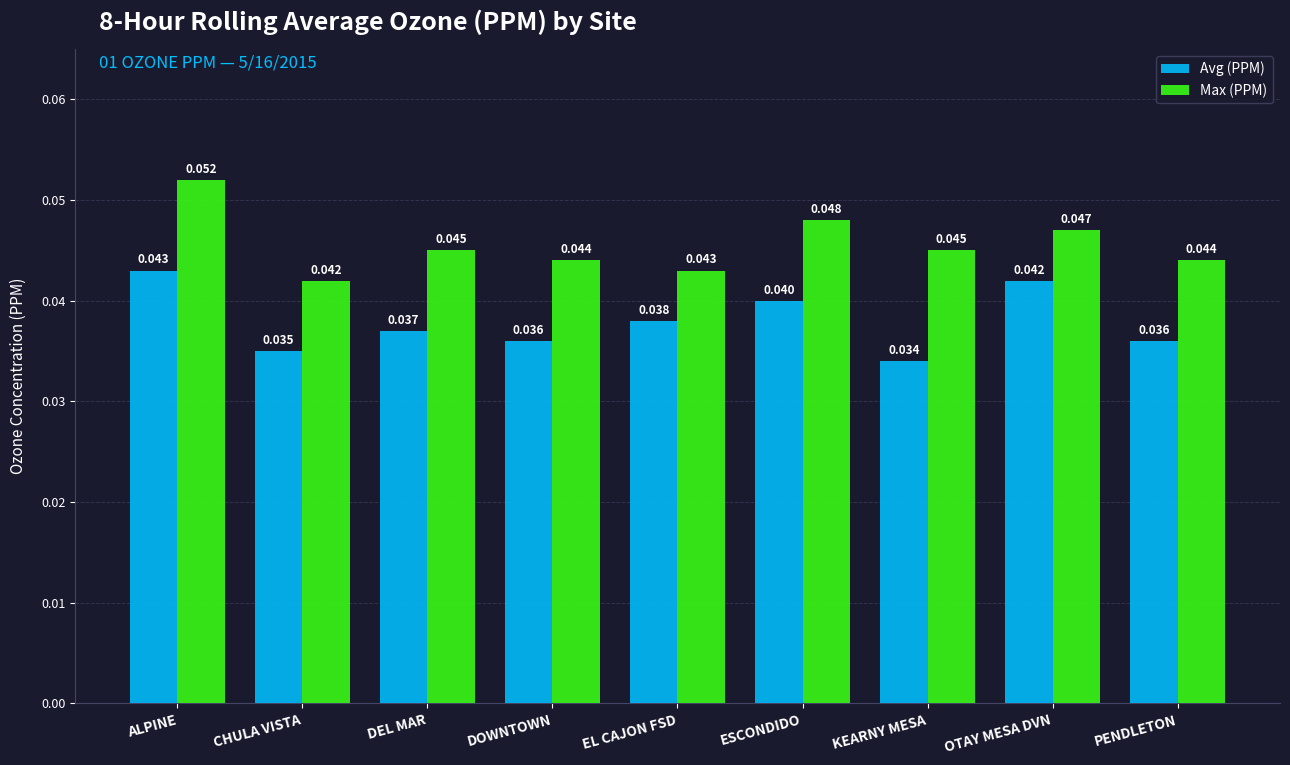

What are all the series names shown in the legend?

Avg (PPM), Max (PPM)